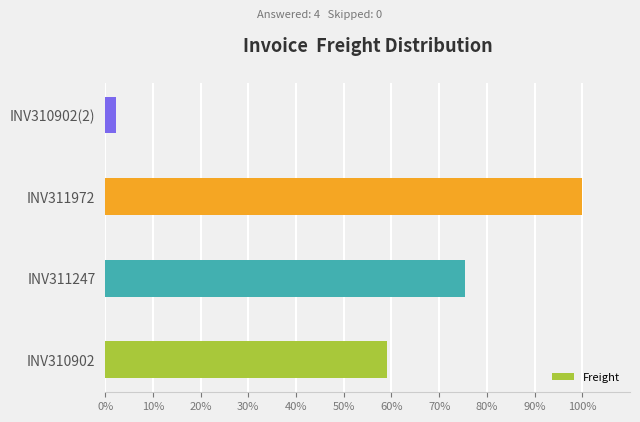

Are the bars grouped side by side (vs. stacked)?

No